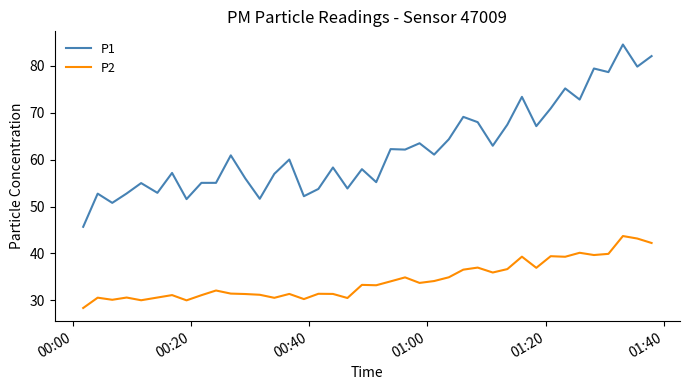

Which series has the largest total across all categories?

P1